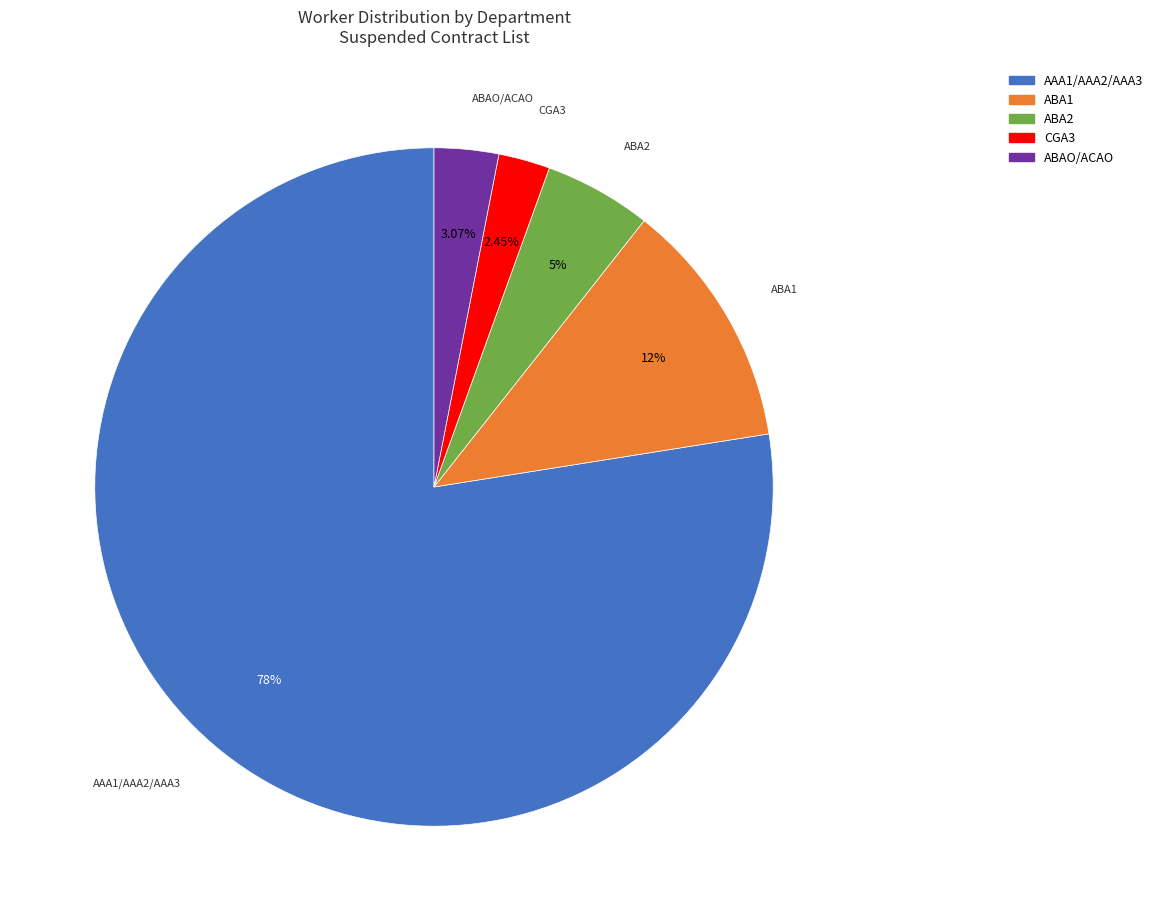

Does any single category account for the majority?

Yes